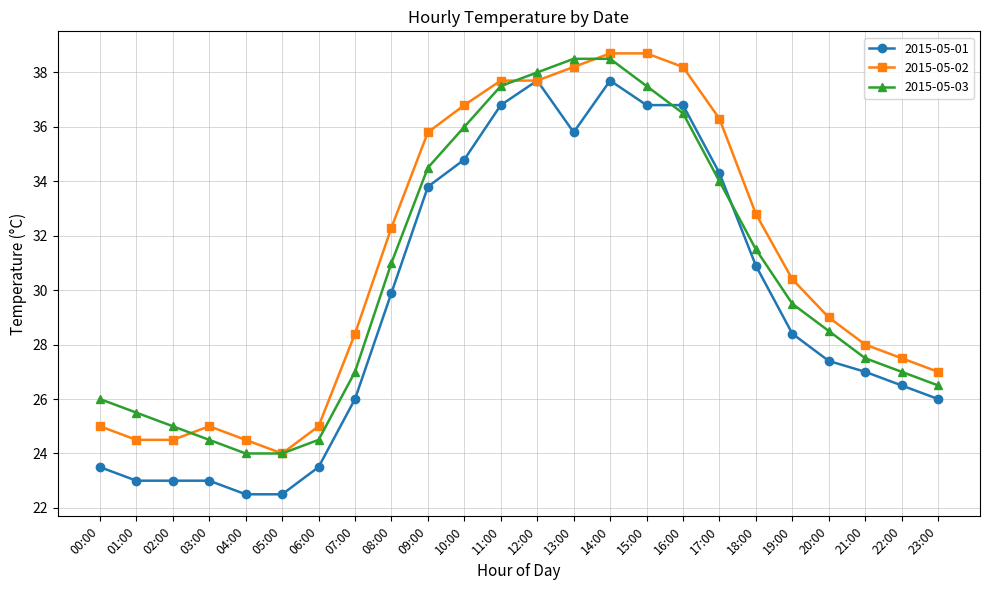

How many lines are shown in the chart?

3